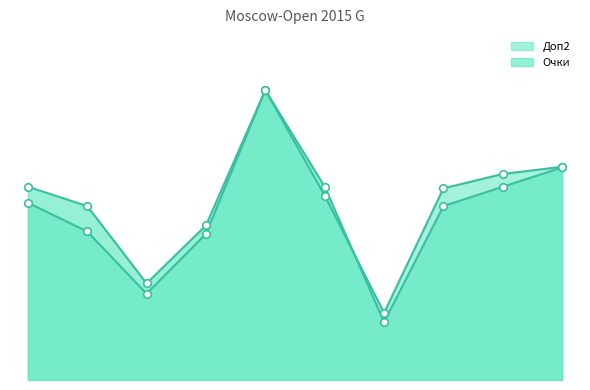

Which series contains the lowest Y value?

Очки